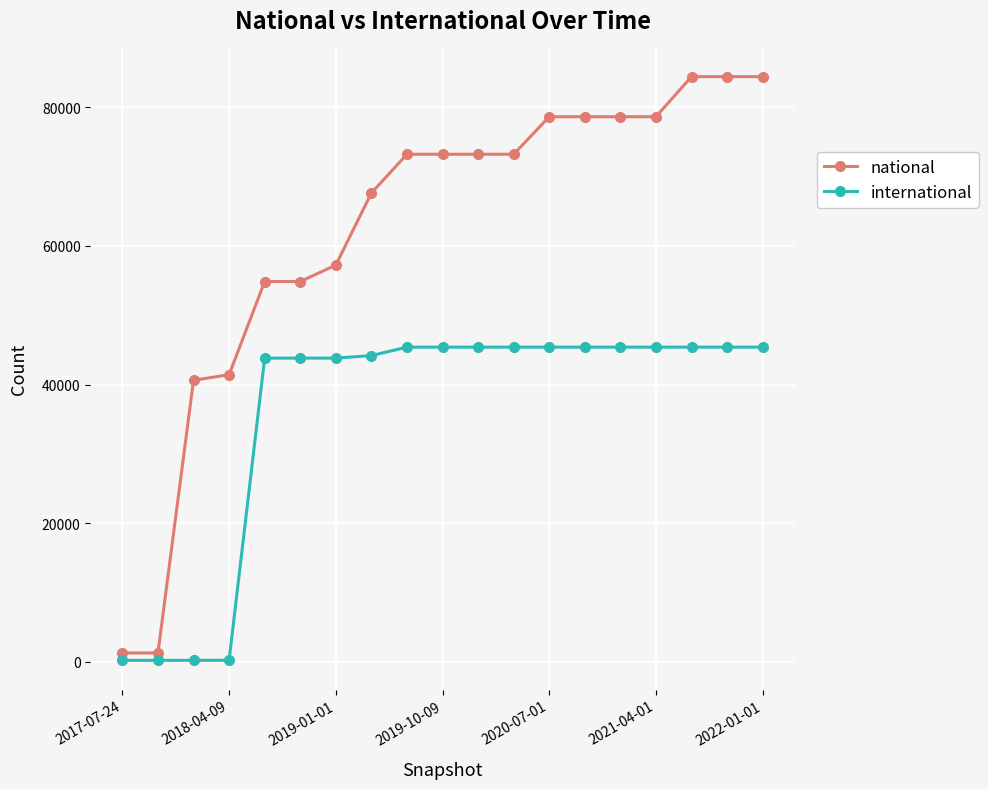

What is the sum of all international values?

675810